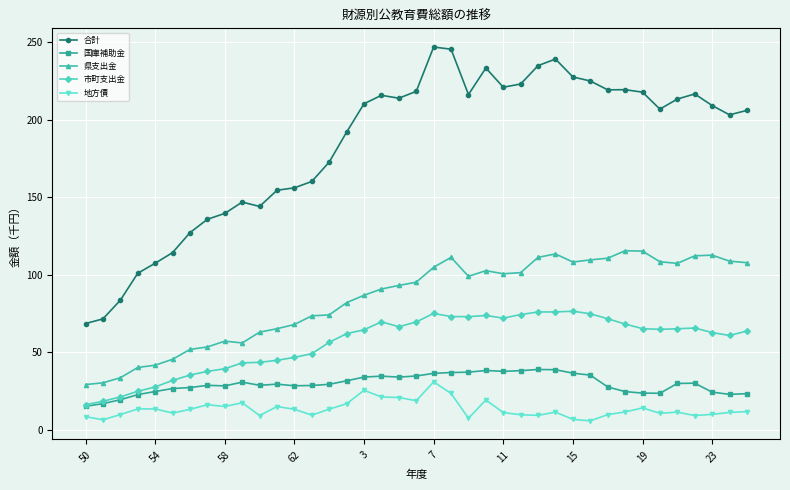

Which series has the largest total across all categories?

合計